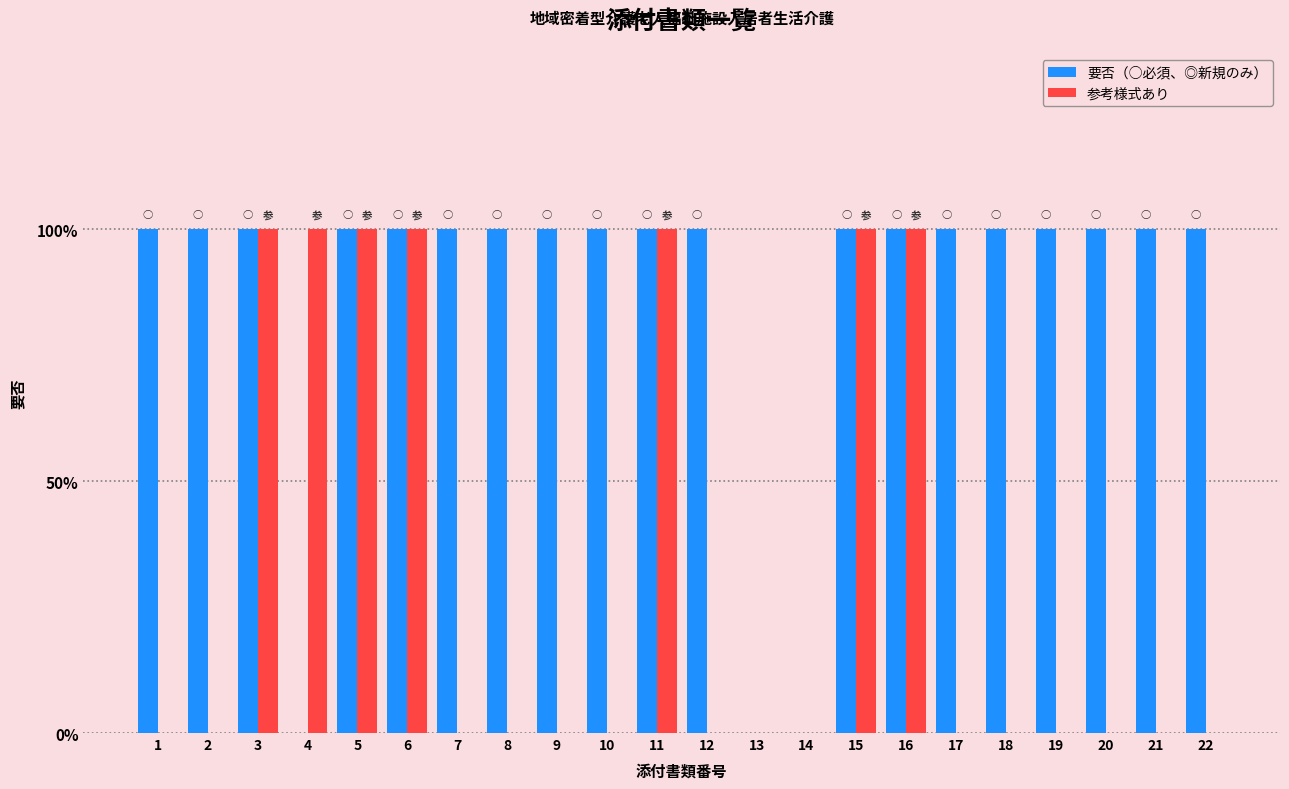

True or false: 要否（○必須、◎新規のみ） has a value of 1 at 22.

False